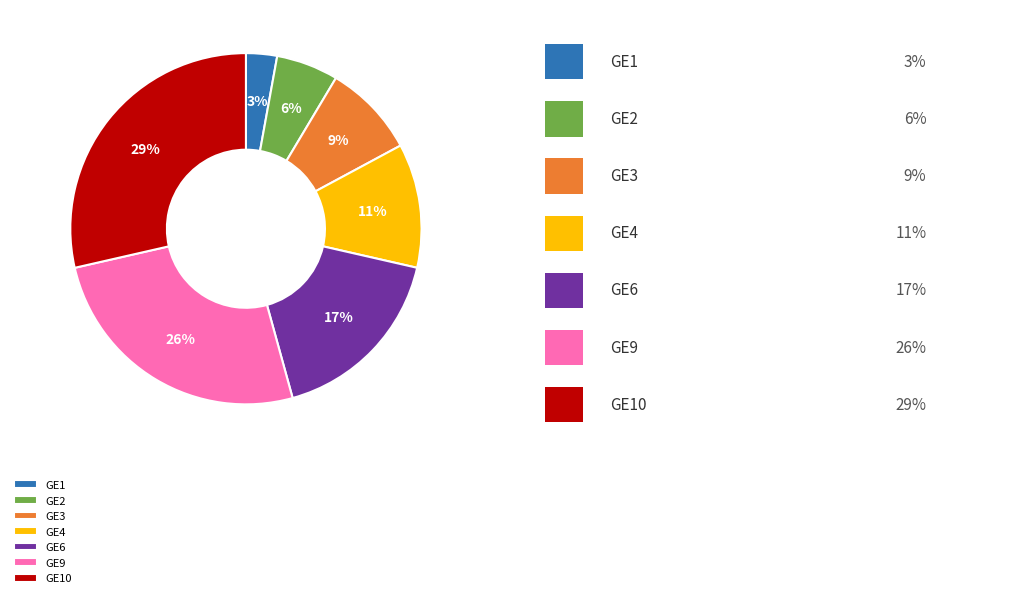

Is it true that GE10 is 18% of the pie?

False